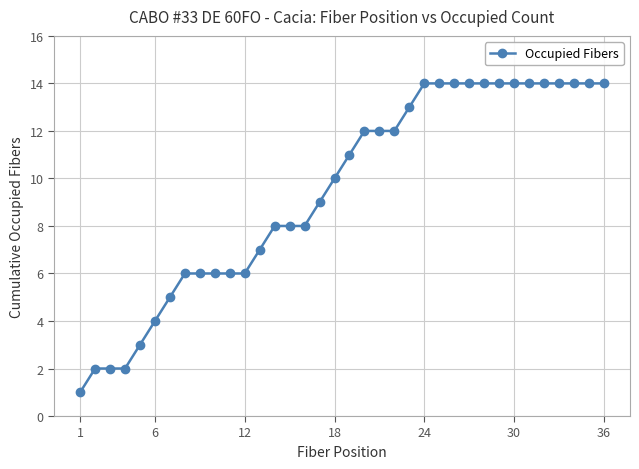

What is the average value?

9